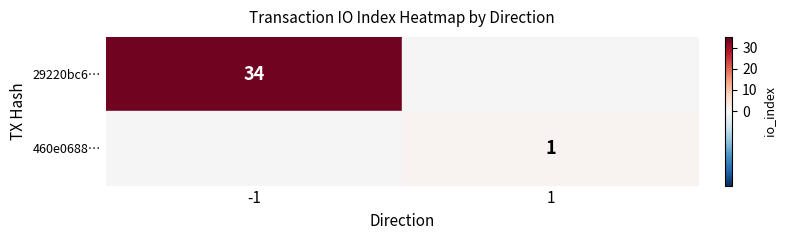

Read the 29220bc63e8cc309ccf954e54ca4cc083885478 value at io_index, to the nearest 5.

35